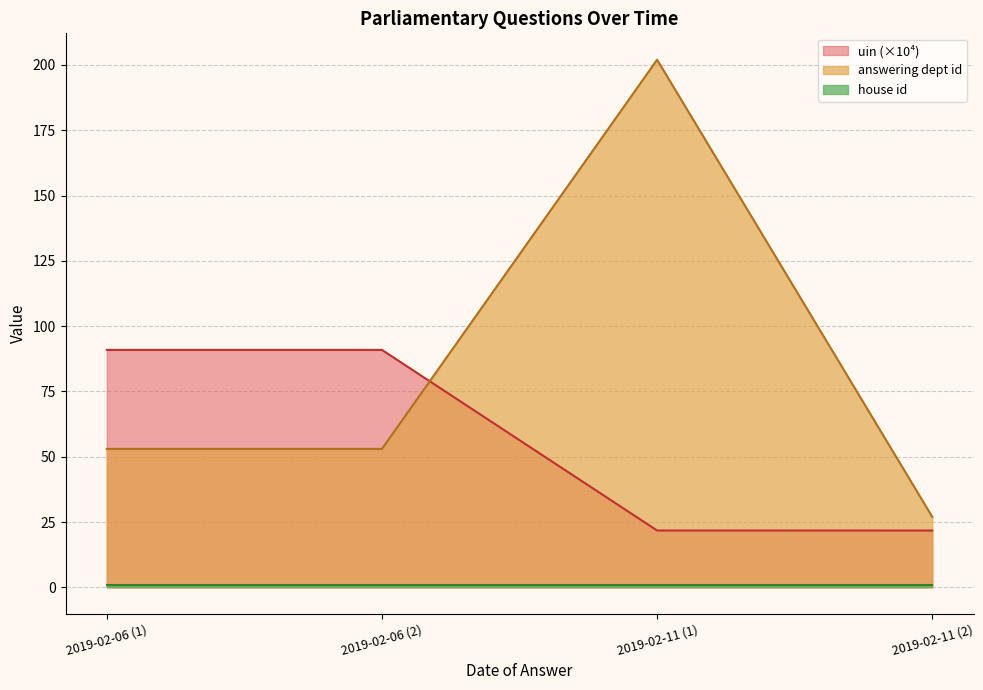

True or false: answering dept id and uin (×10⁴) intersect in this chart.

True